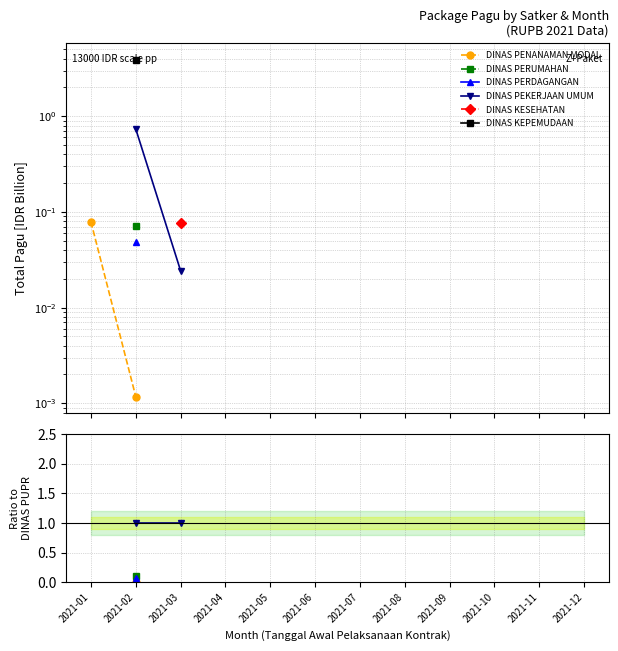

Does the chart display data point markers on the line(s)?

Yes